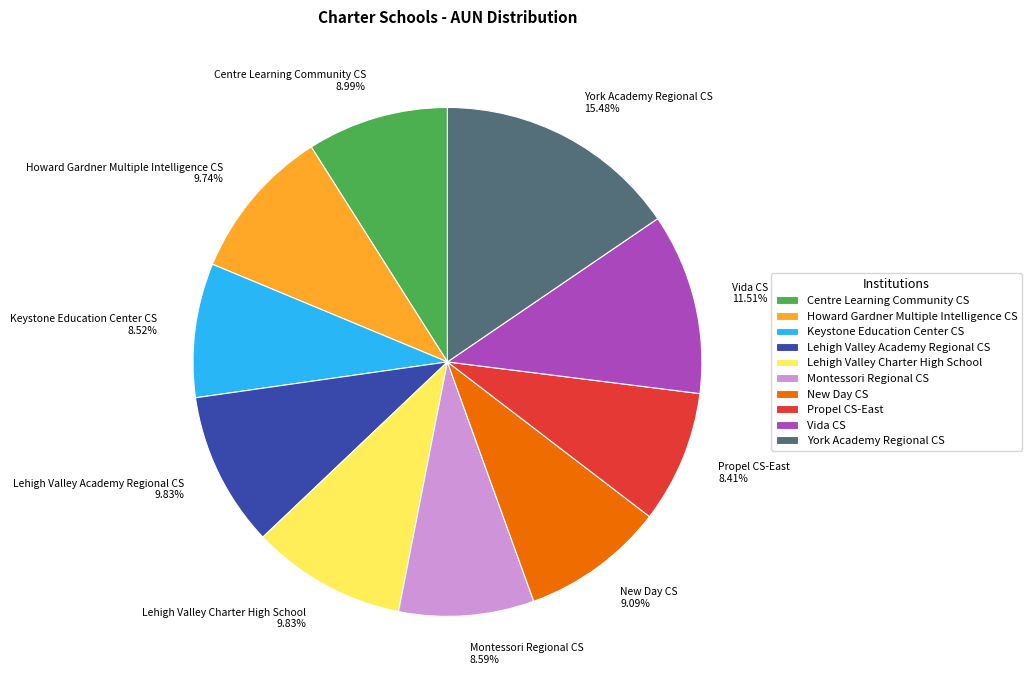

What percentage is the Howard Gardner Multiple Intelligence CS slice, to the nearest percent?

10%